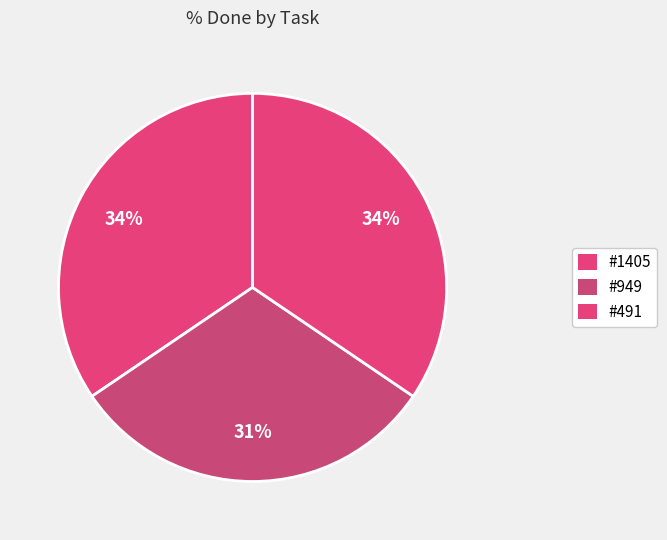

Which category has the biggest portion of the pie?

#1405